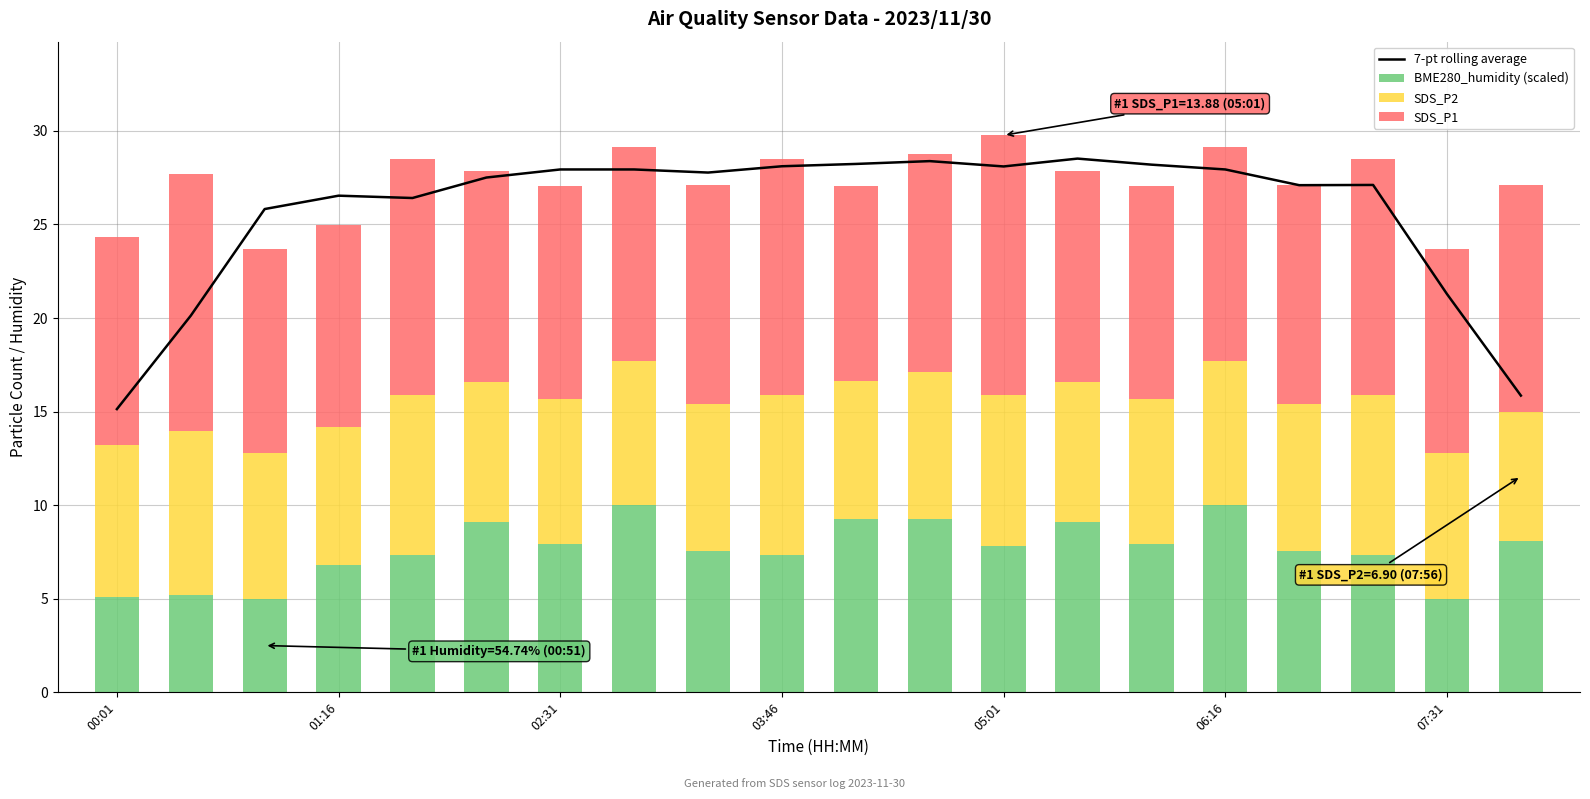

How many data points in SDS_P2 are less than 7?

1